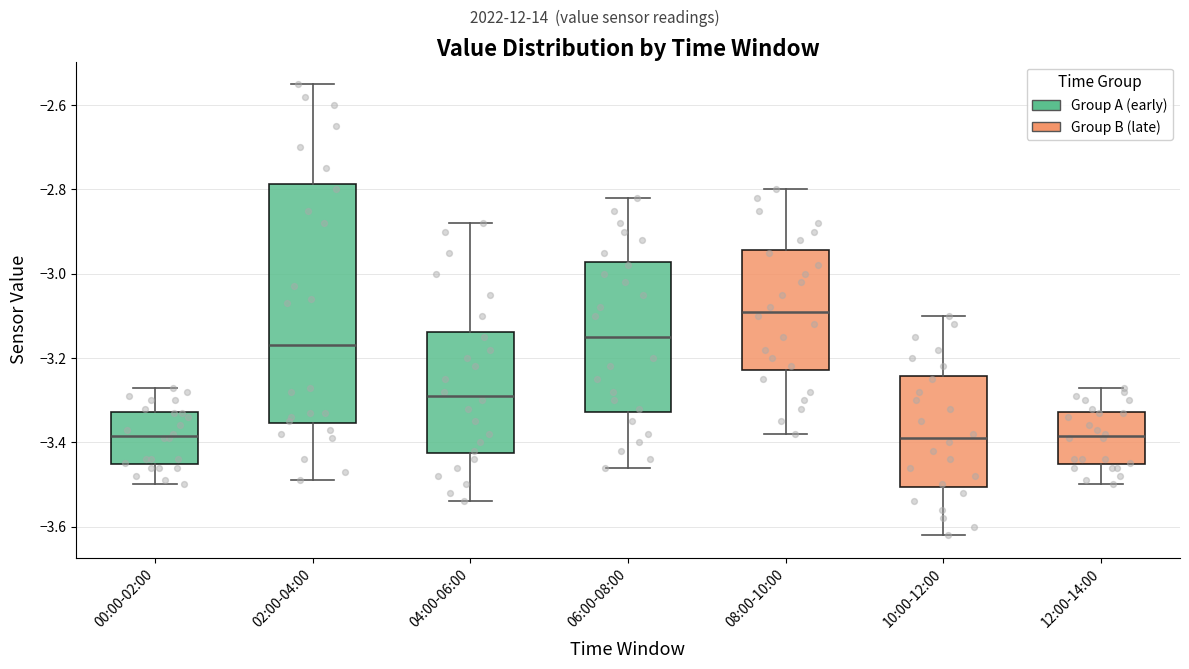

Which box's median line is the highest?

08:00-10:00